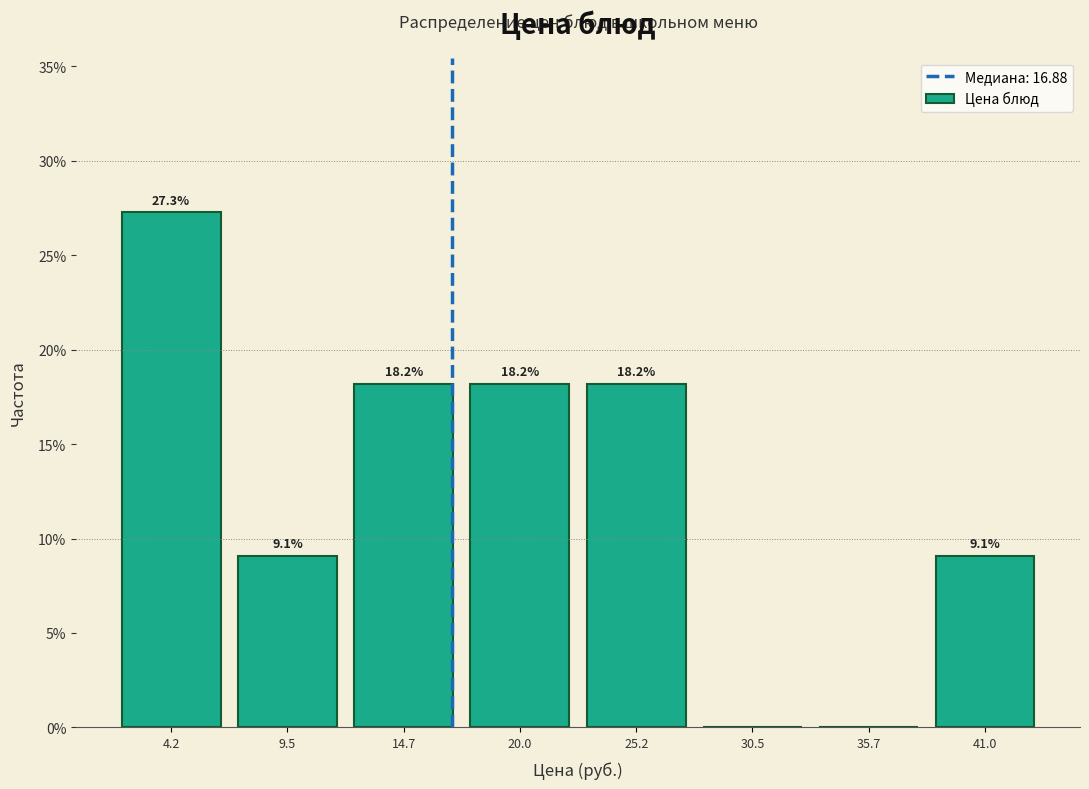

Which range on the x-axis has the tallest bar?

2 to 7